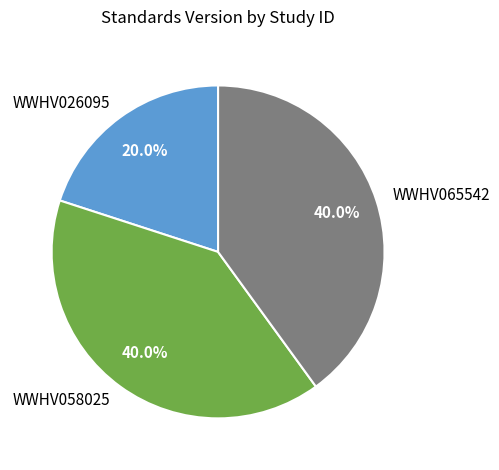

To the nearest percent, what is the combined percentage of WWHV058025 and WWHV026095?

60%